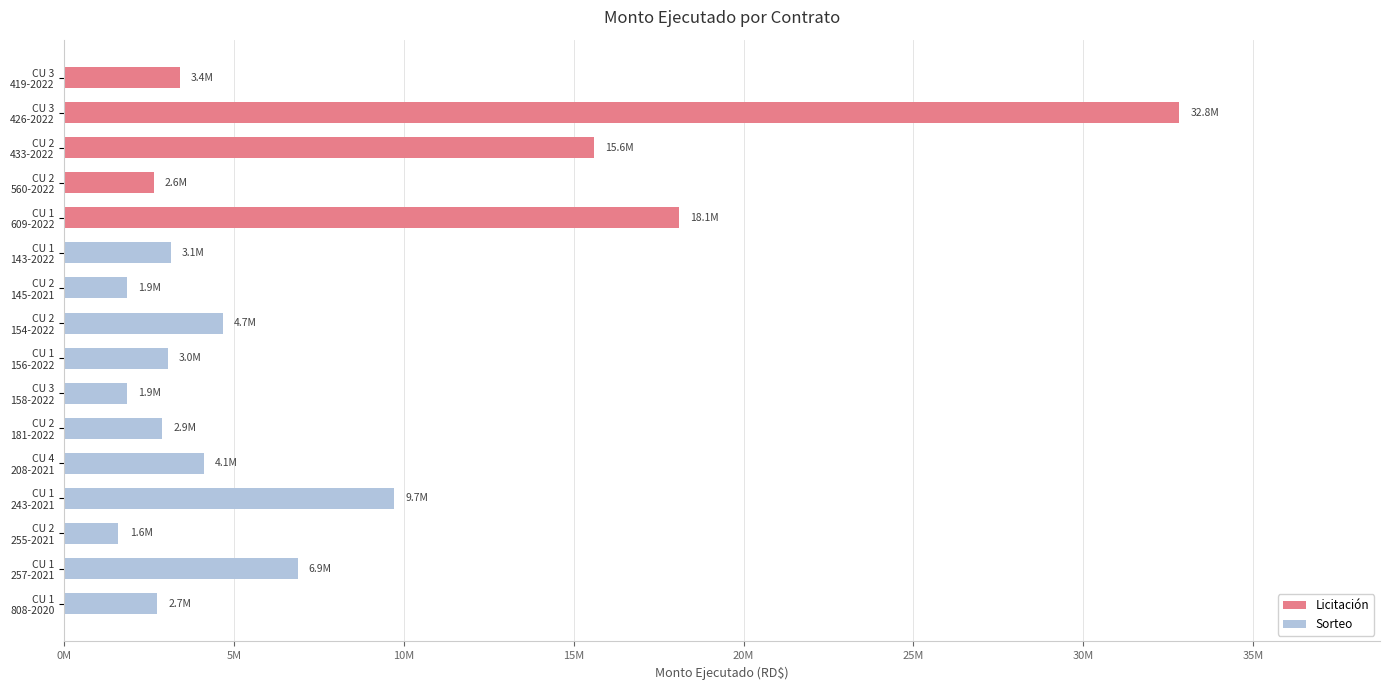

What position from the left is CU 3
158-2022?

10